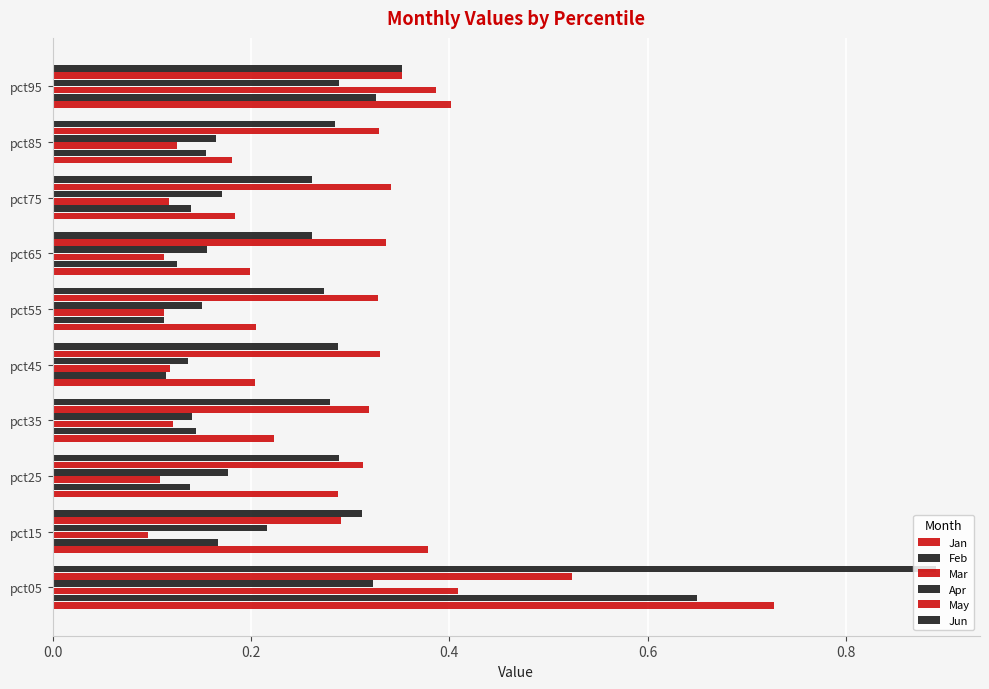

Count the number of data series in this chart.

6